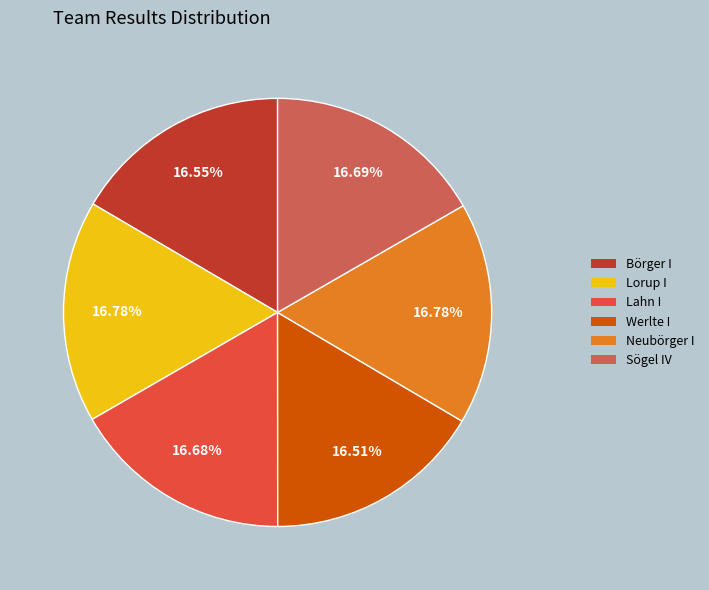

To the nearest percent, what is the average slice percentage?

17%